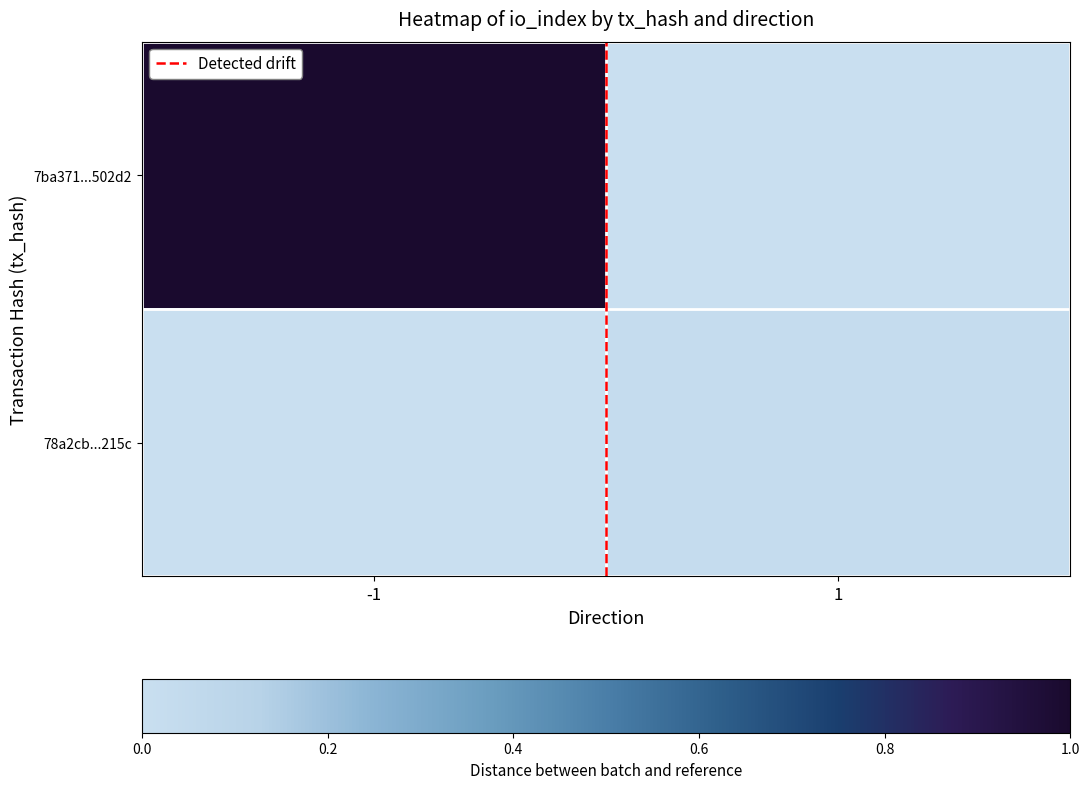

What is the greatest value displayed?

1.0